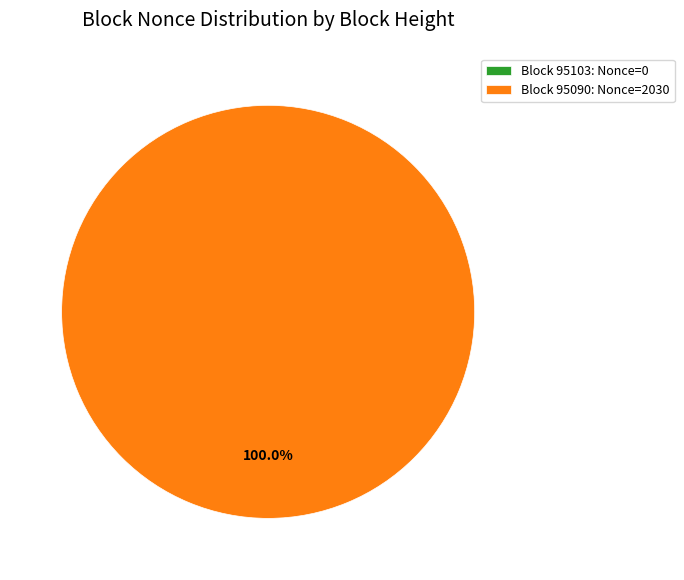

What is the majority slice?

95090